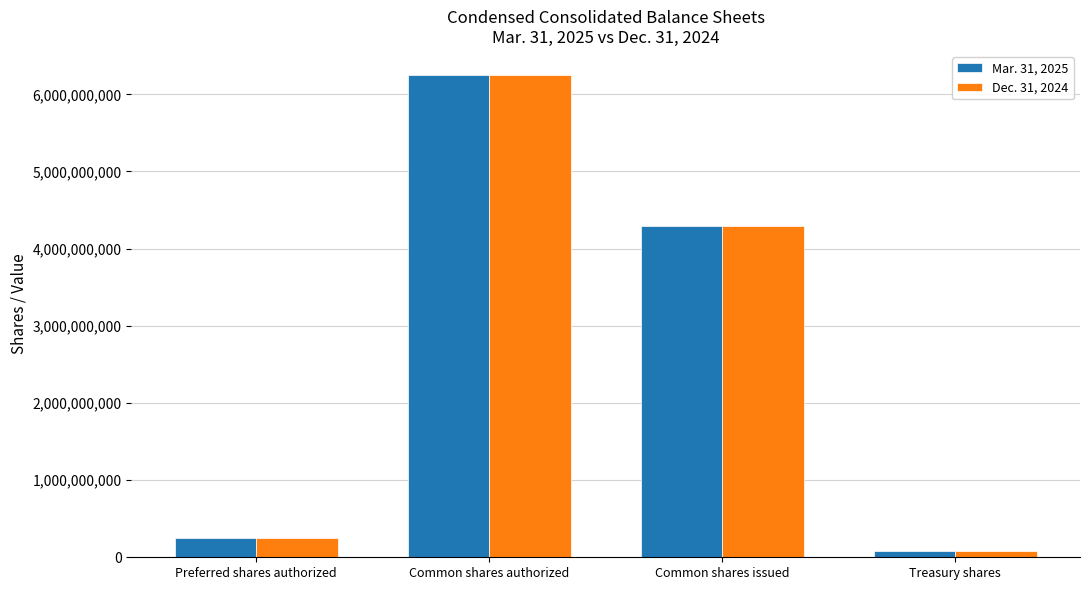

The Mar. 31, 2025 series shows 250000000 at Preferred shares authorized. True or false?

True